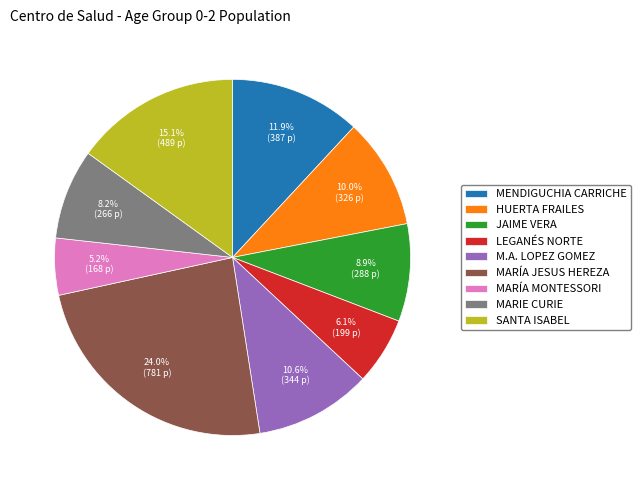

What is the ratio of the value at SANTA ISABEL to the value at MARÍA JESUS HEREZA?

0.6